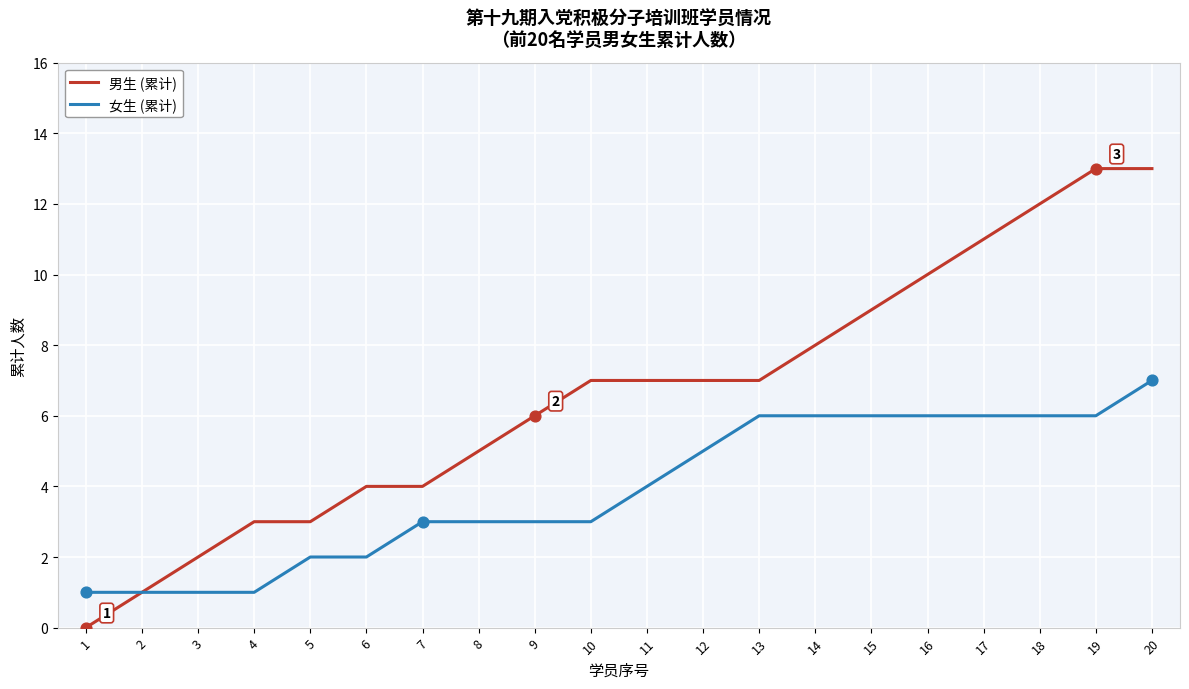

Is the value of 男生 (累计) at 16 greater than the value of 女生 (累计) at 10?

Yes